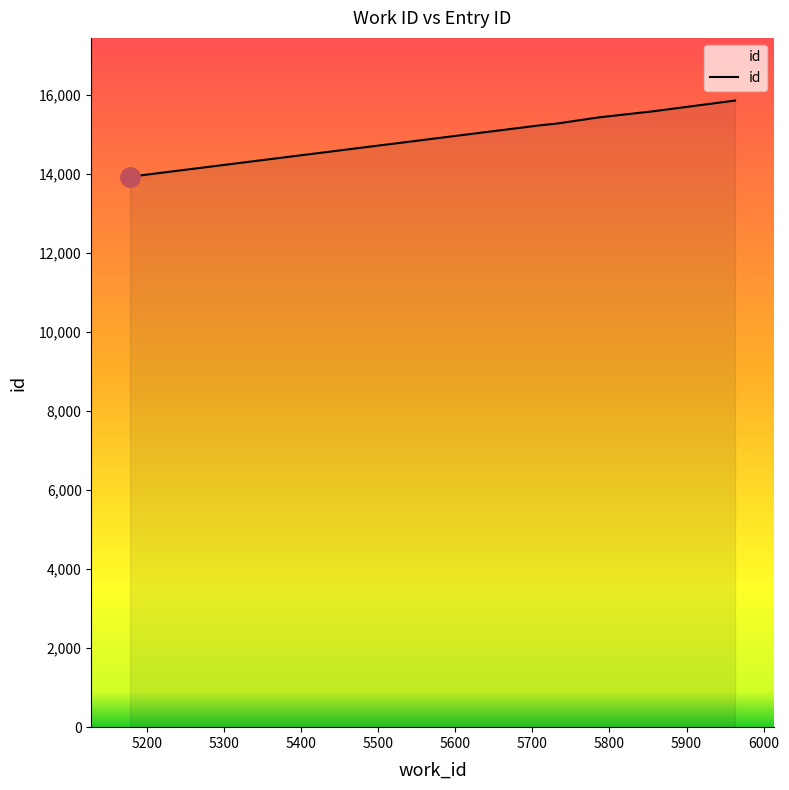

Reading left to right, transcribe all the data shown in this chart.

13932	13935	15239	15281	15434	15439	15587	15863